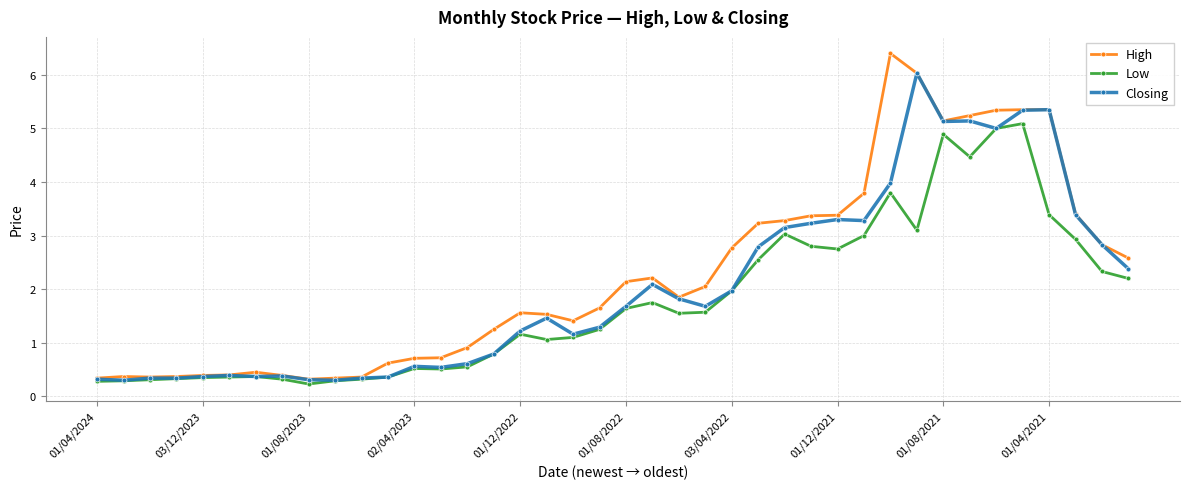

Is this an area chart (filled region under the line)?

No